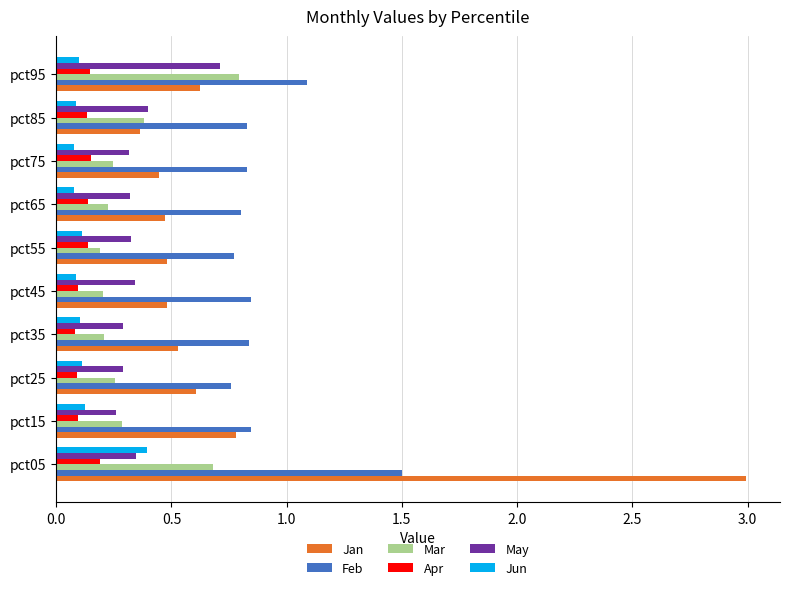

What is the sum of all Jun values?

1.3